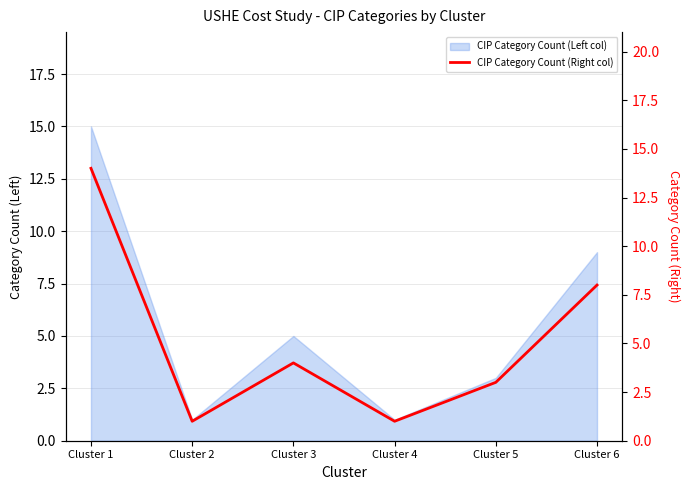

Where is the first local maximum?

Cluster 3